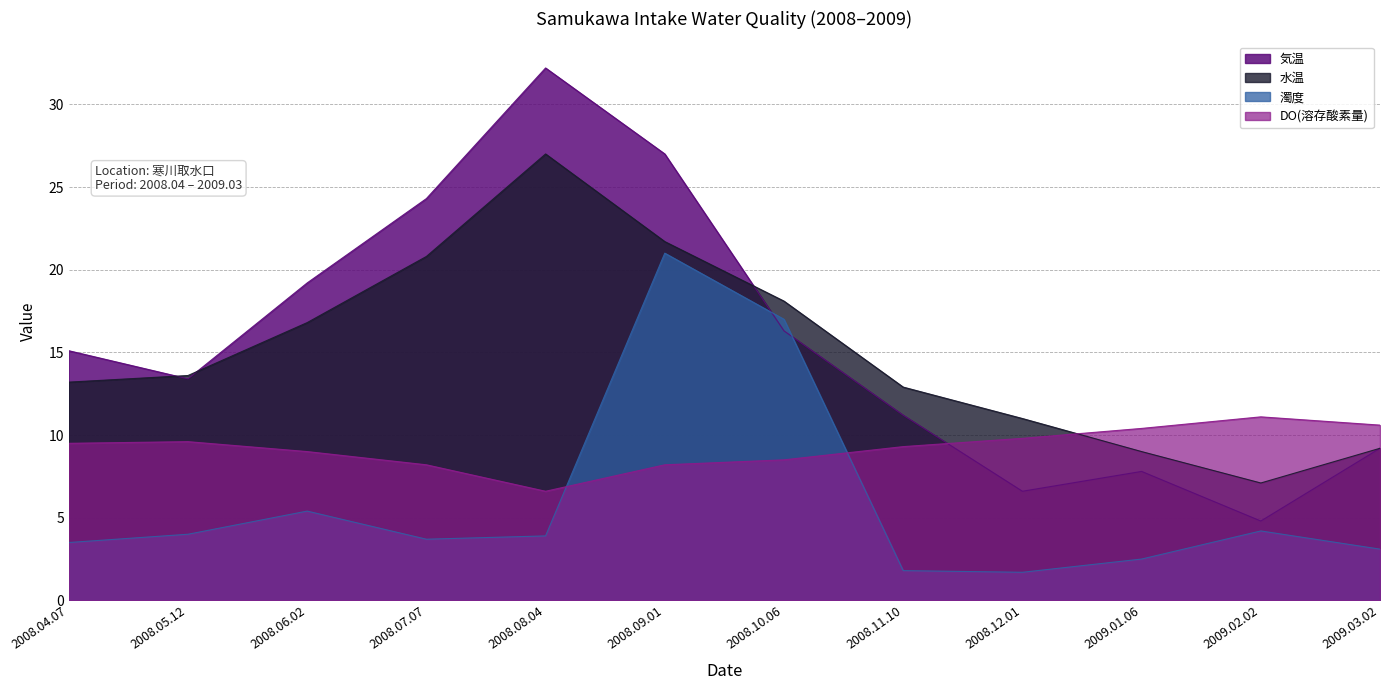

True or false: 気温 and DO(溶存酸素量) cross at least once.

True